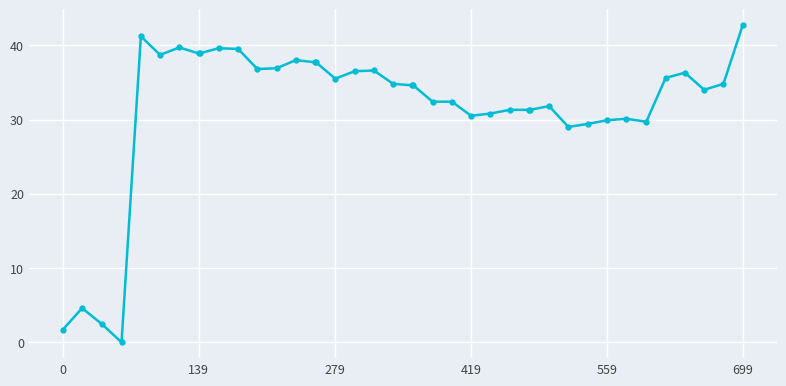

True or false: there are more than 0 points higher than both neighbors.

True